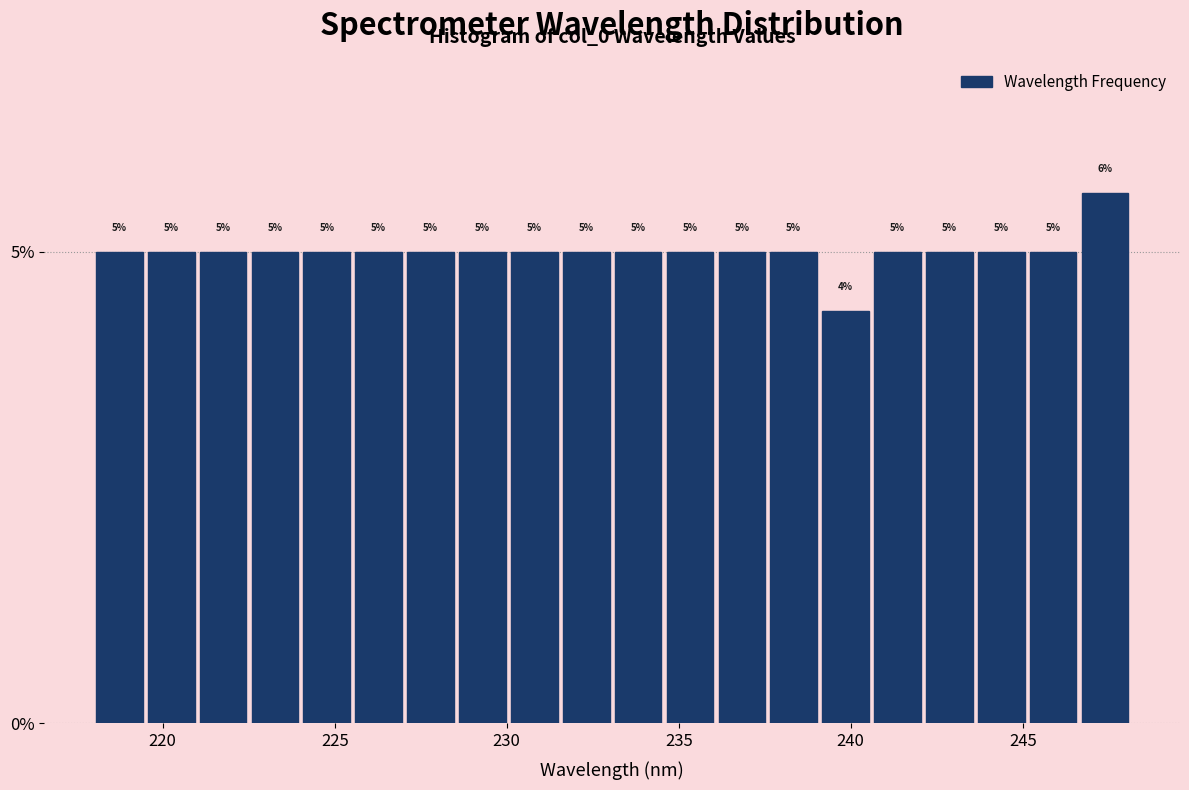

Around what value on the x-axis is the tallest bar? Give the approximate position of its centre, as read against the axis.

247.5